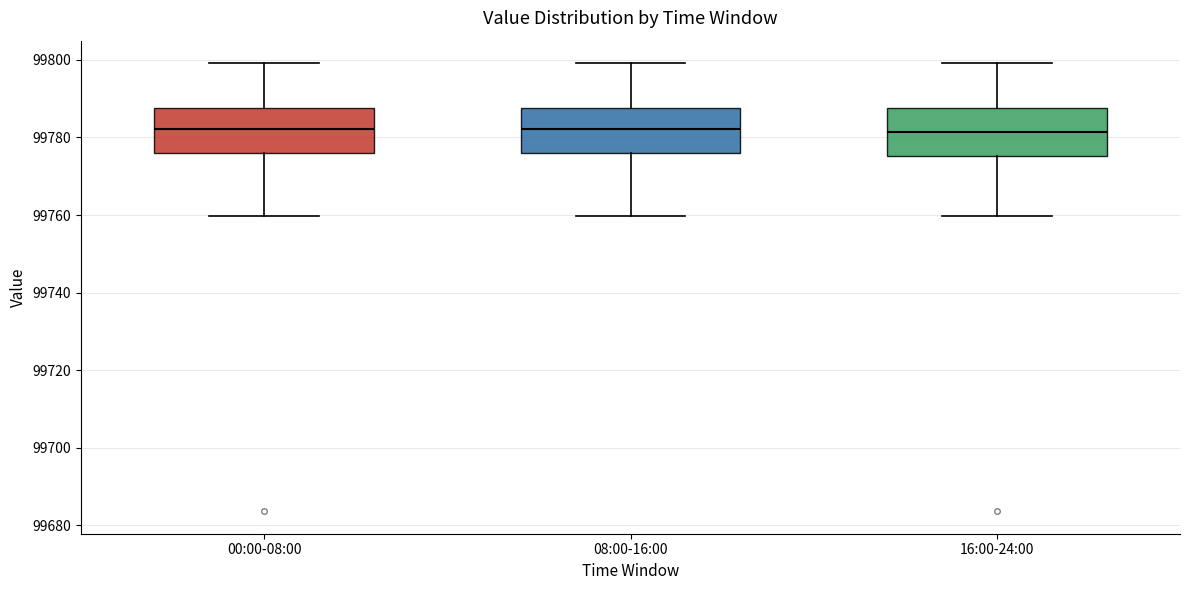

Where does the median line of the box for 16:00-24:00 sit on the y-axis? The values are not printed on the chart, so give them approximately, as read against the axis.

99782